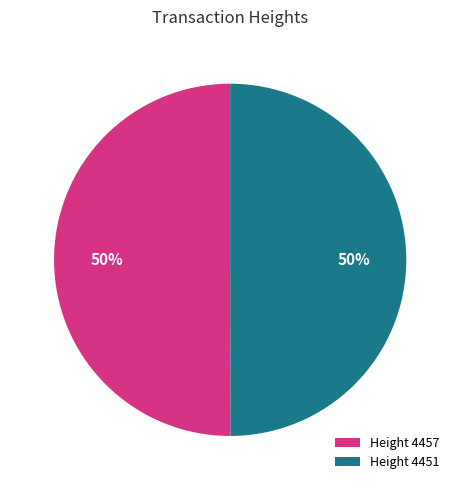

Is it true that Height 4457 is 62% of the pie?

False